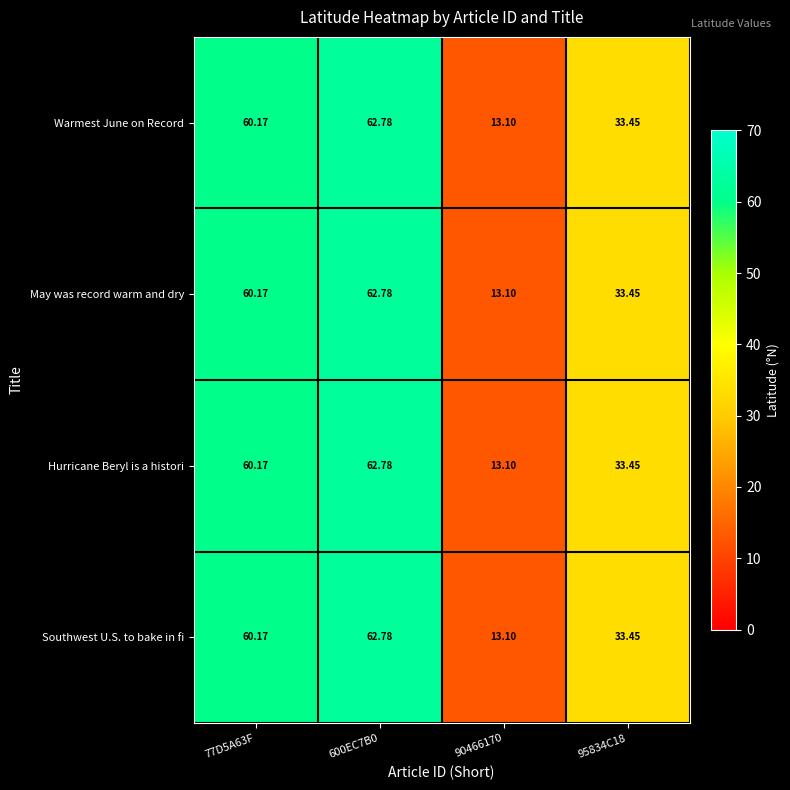

Is the value of May was record warm and dry at 90466170 greater than the value of Hurricane Beryl is a histori at 77D5A63F?

No